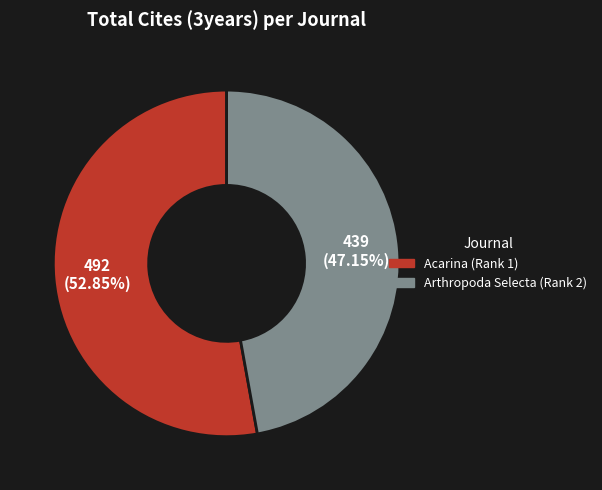

Count the number of slices in the pie.

2